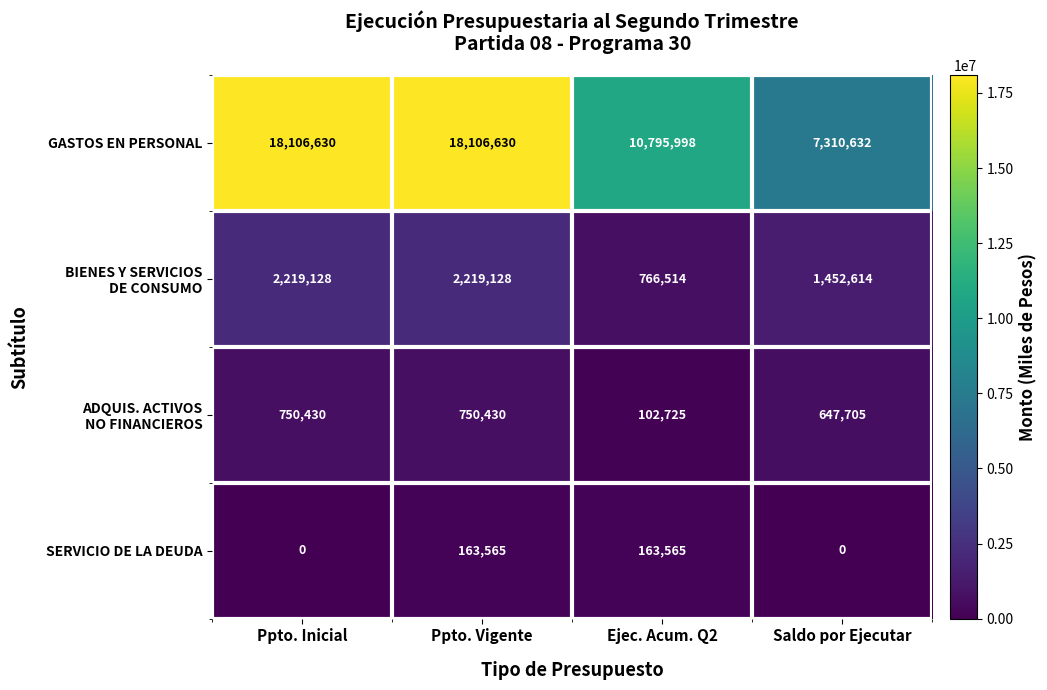

The GASTOS EN PERSONAL series shows 10795998 at Ejec. Acum. Q2. True or false?

True